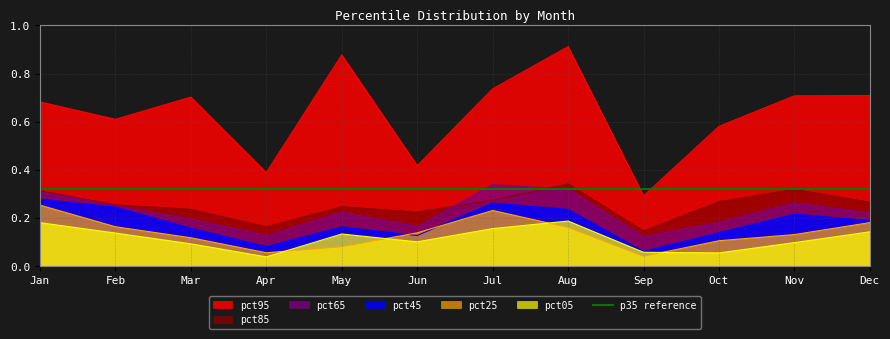

What is the difference between the highest and lowest values at Dec?

0.6